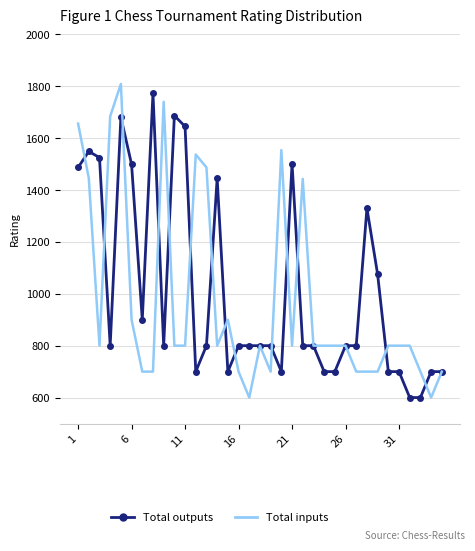

What is the lowest value of the Total outputs series?

600